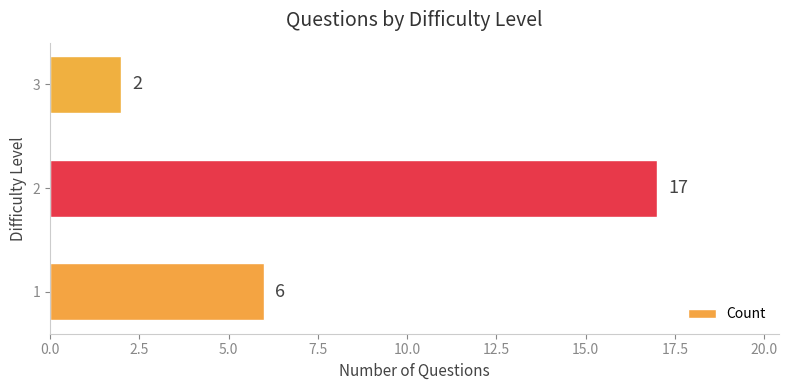

What is the average value?

8